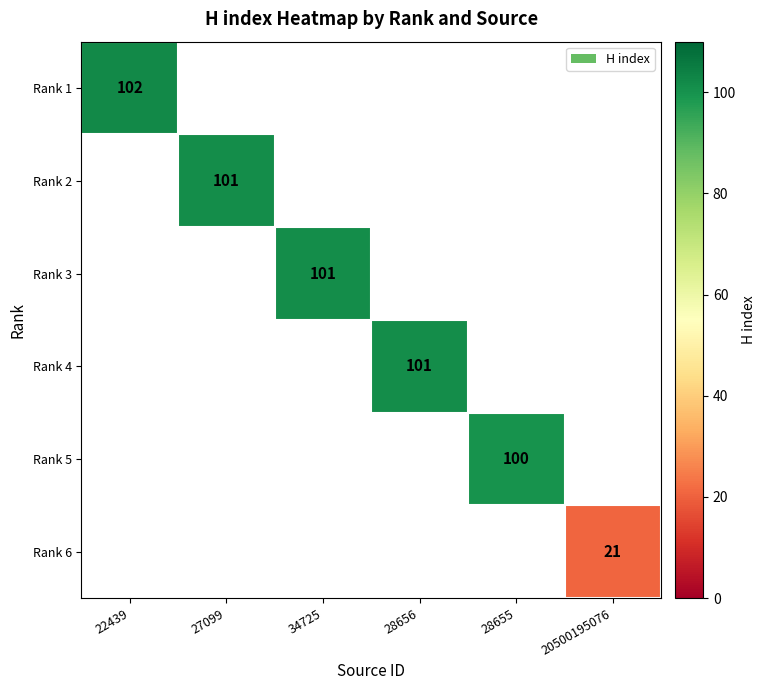

Is it true that Rank 4 equals 101 at 28656?

True